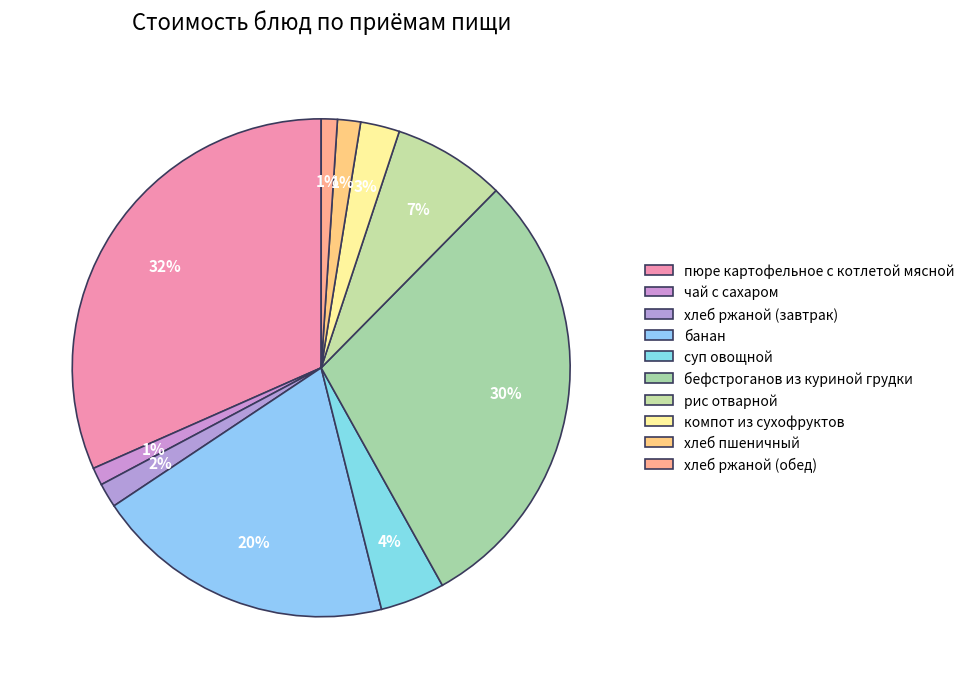

What percentage is the компот из сухофруктов slice, to the nearest percent?

3%